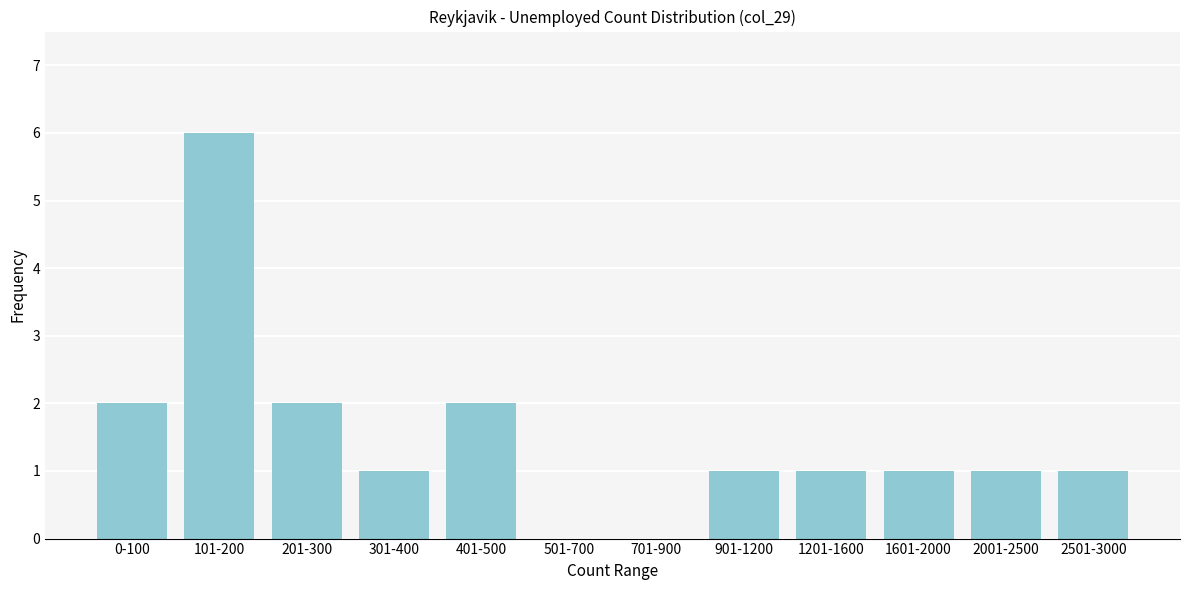

Reading right to left, list all the values displayed in this chart.

2501-3000=1	2001-2500=1	1601-2000=1	1201-1600=1	901-1200=1	701-900=0	501-700=0	401-500=2	301-400=1	201-300=2	101-200=6	0-100=2